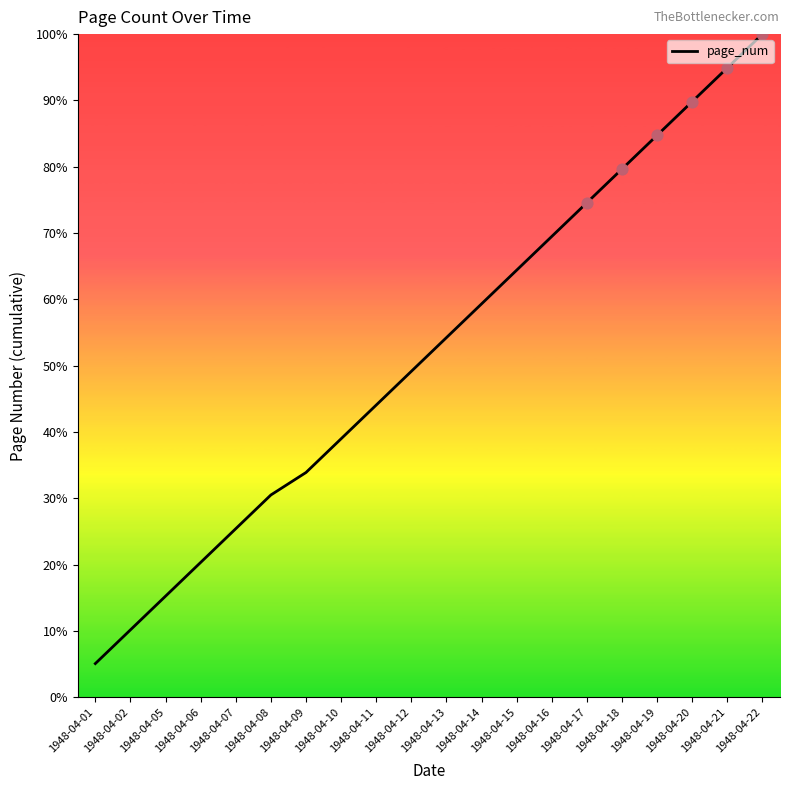

Approximately how many times larger is the value at 1948-04-16 compared to 1948-04-18?

0.9